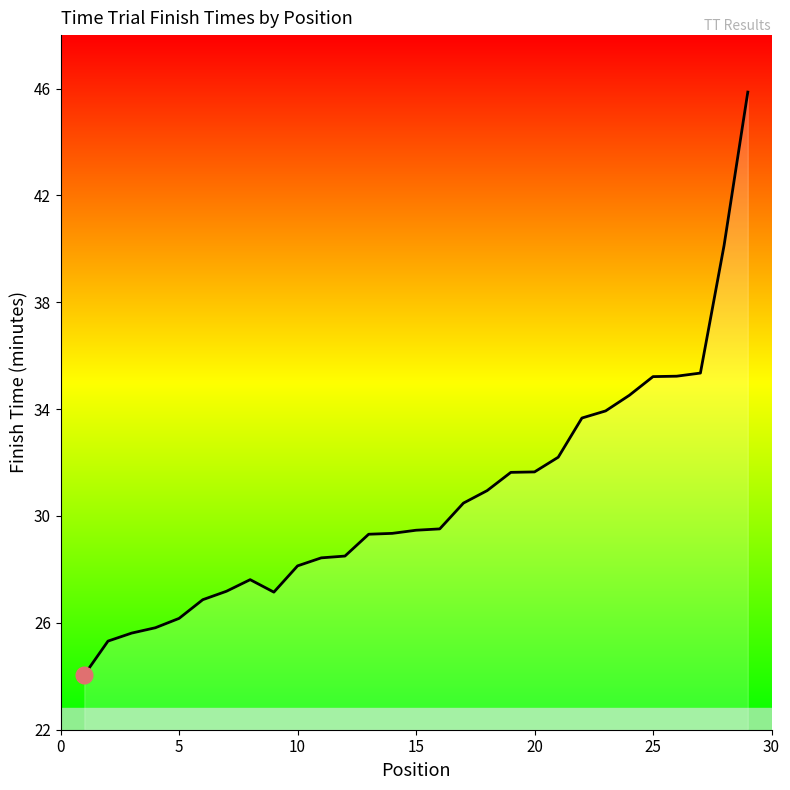

True or false: the data has more than 2 interior local peaks.

False